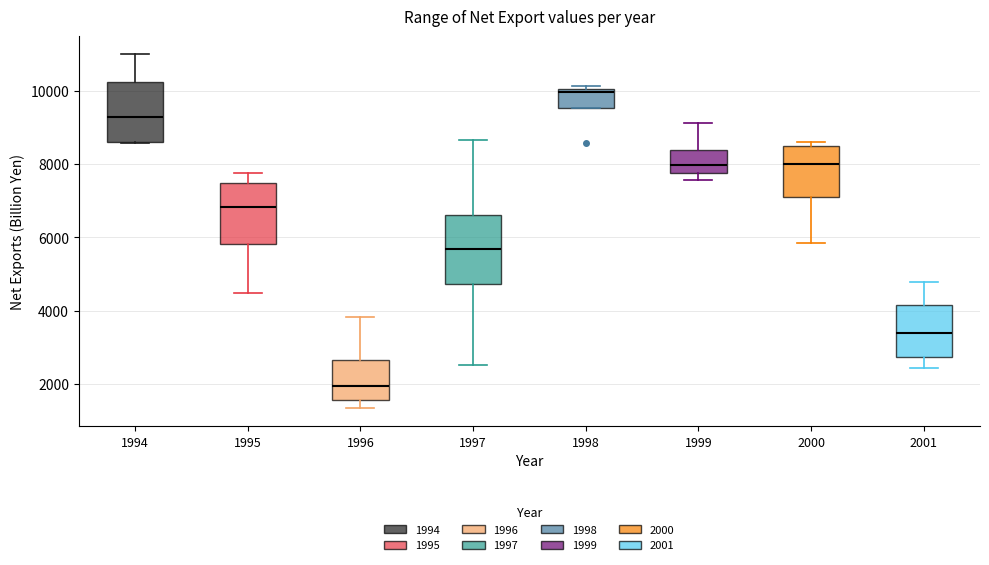

Comparing the boxes themselves (not the whiskers), which one is the tallest?

1997